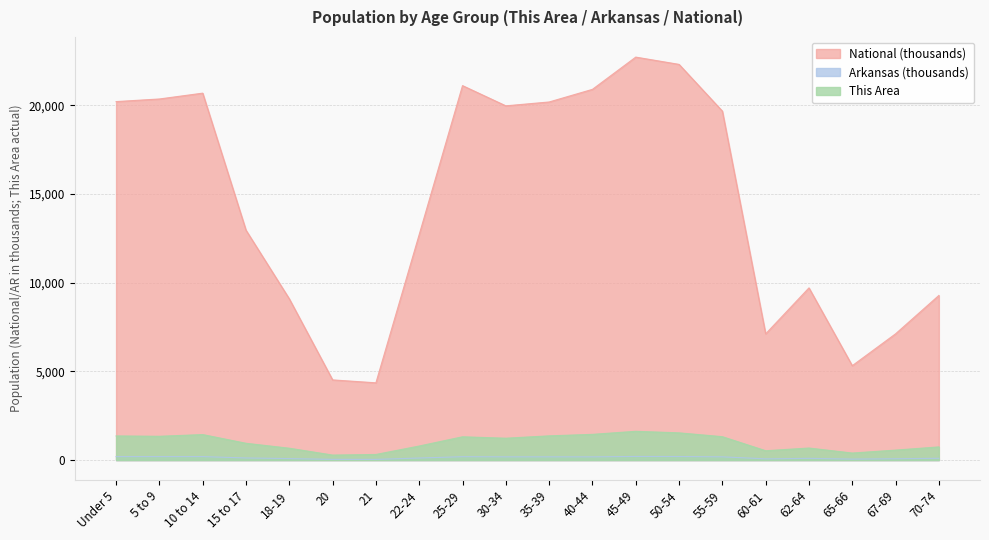

Reading left to right, what are all the values shown in this chart?

This Area: 1361.0	1342.0	1438.0	947.0	669.0	283.0	317.0	793.0	1313.0	1233.0	1366.0	1450.0	1622.0	1535.0	1319.0	527.0	680.0	397.0	563.0	743.0
Arkansas: 197.7	196.9	197.6	119.3	84.5	42.8	40.8	116.1	192.2	183.7	183.6	182.6	205.5	201.7	184.0	69.5	97.5	56.7	76.6	101.2
National: 20201.4	20348.7	20677.2	12954.3	9086.1	4519.1	4354.3	12712.6	21101.8	19962.1	20179.6	20891.0	22708.6	22298.1	19664.8	7113.7	9704.2	5319.9	7115.4	9278.2